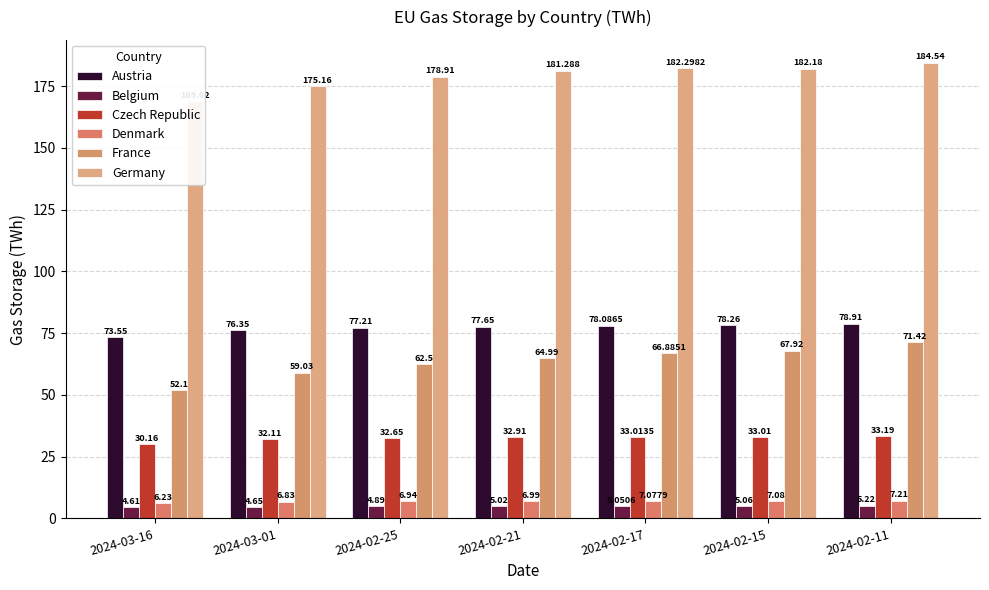

Reading right to left, what are all the values shown in this chart?

Austria: 78.9	78.3	78.1	77.7	77.2	76.3	73.5
Belgium: 5.2	5.1	5.1	5.0	4.9	4.7	4.6
Czech Republic: 33.2	33.0	33.0	32.9	32.6	32.1	30.2
Denmark: 7.2	7.1	7.1	7.0	6.9	6.8	6.2
France: 71.4	67.9	66.9	65.0	62.5	59.0	52.1
Germany: 184.5	182.2	182.3	181.3	178.9	175.2	169.0